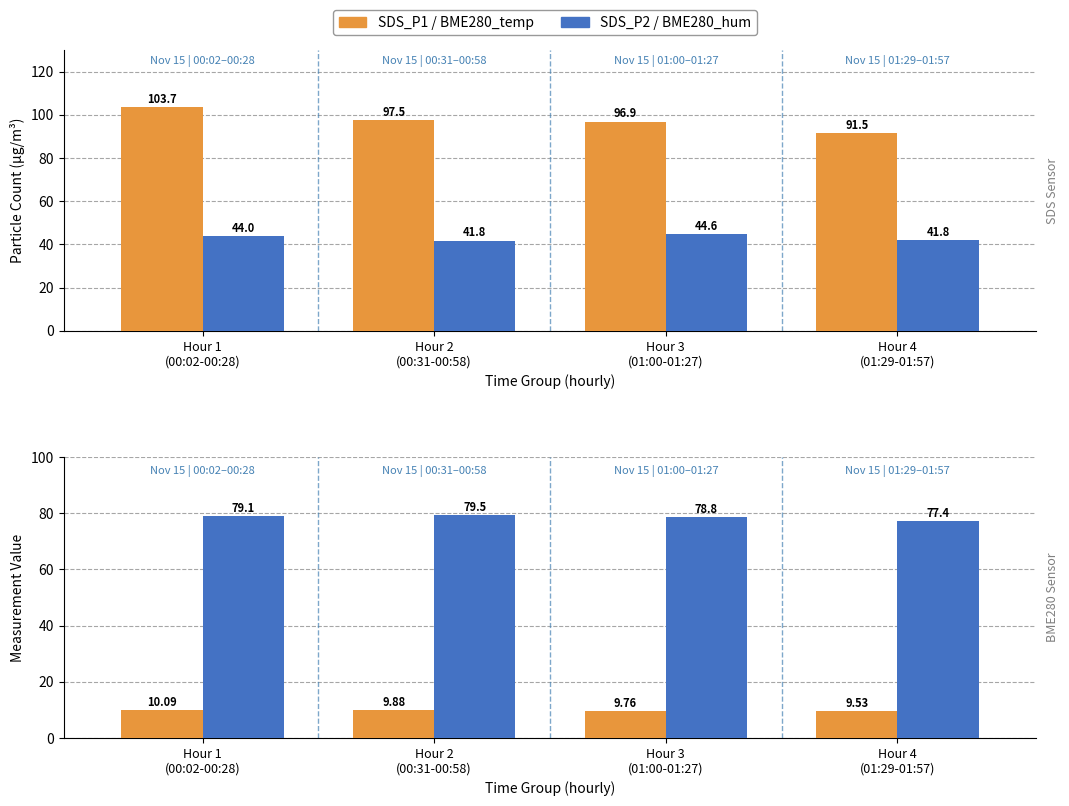

At which label does SDS_P2 first exceed 43?

Hour 1
(00:02-00:28)